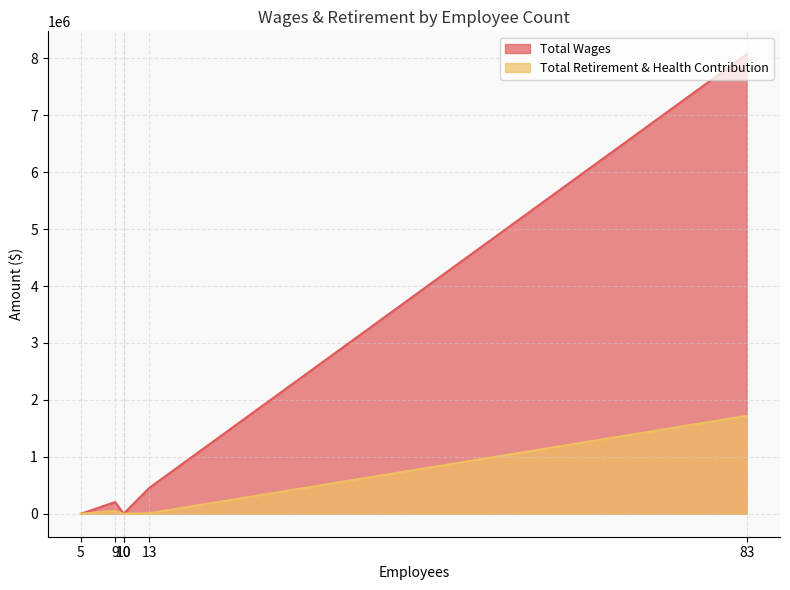

Which series has the largest total across all categories?

Total Wages